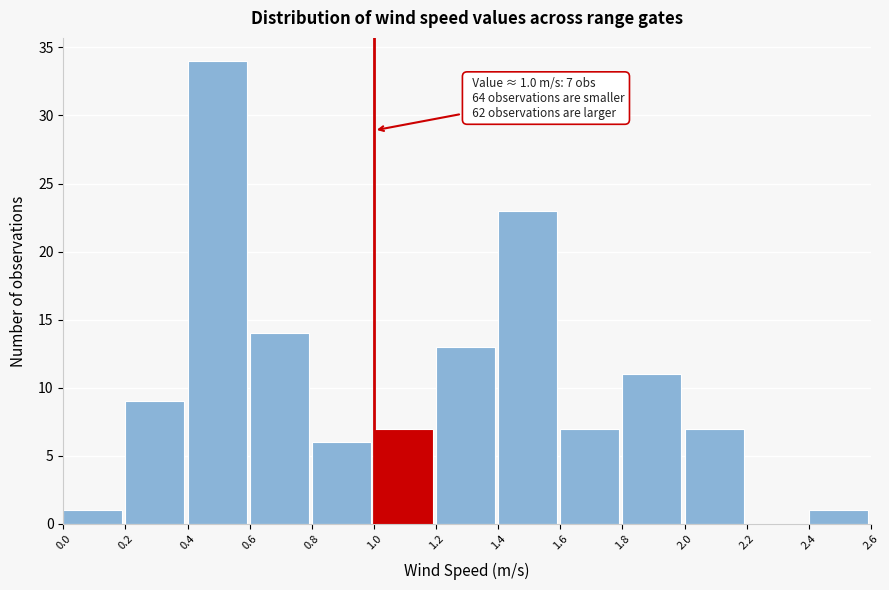

Which range on the x-axis has the tallest bar?

0.4 to 0.6